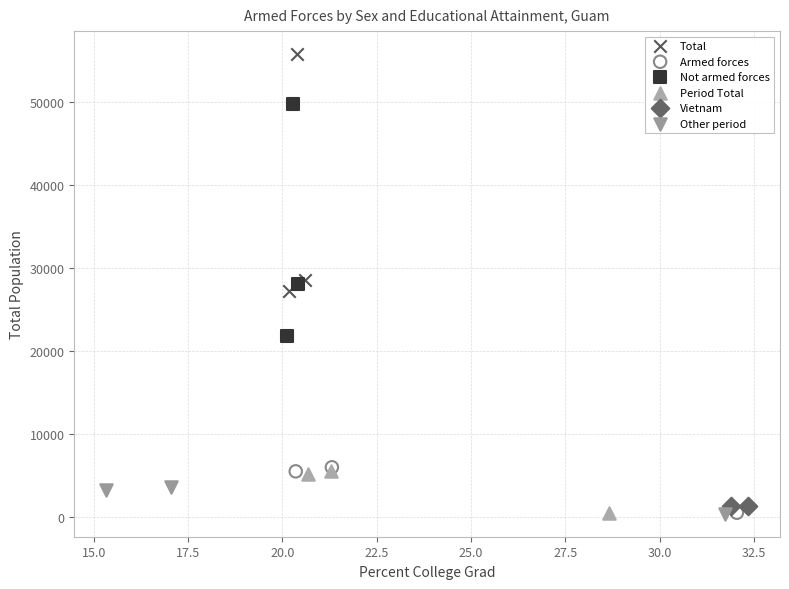

Which series contains the highest Y value?

Total